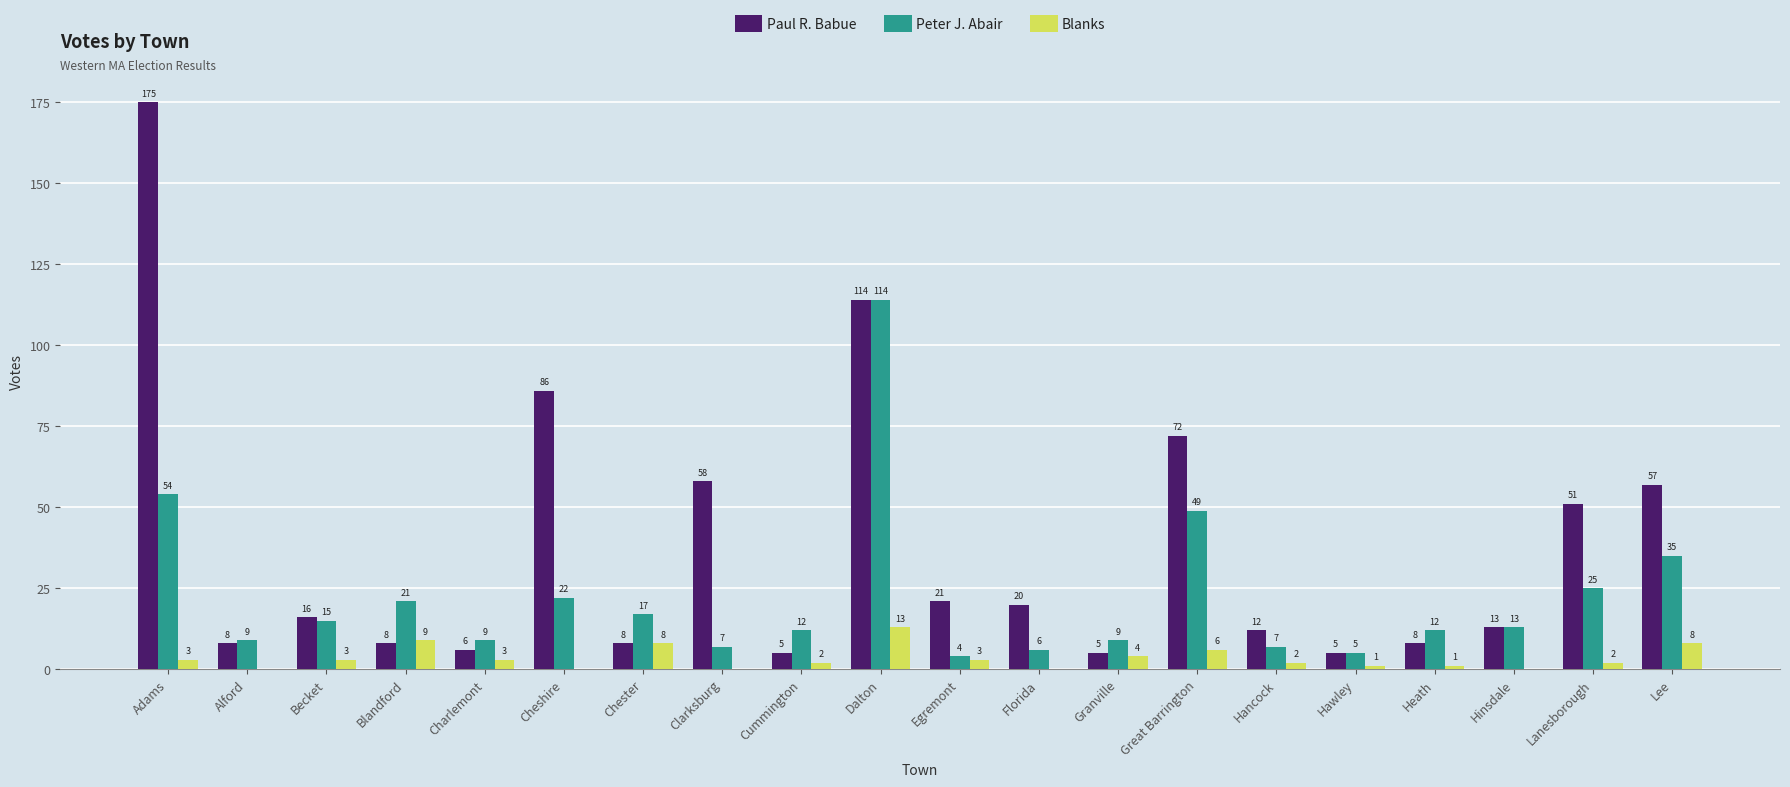

What is the sum of all Blanks values?

68